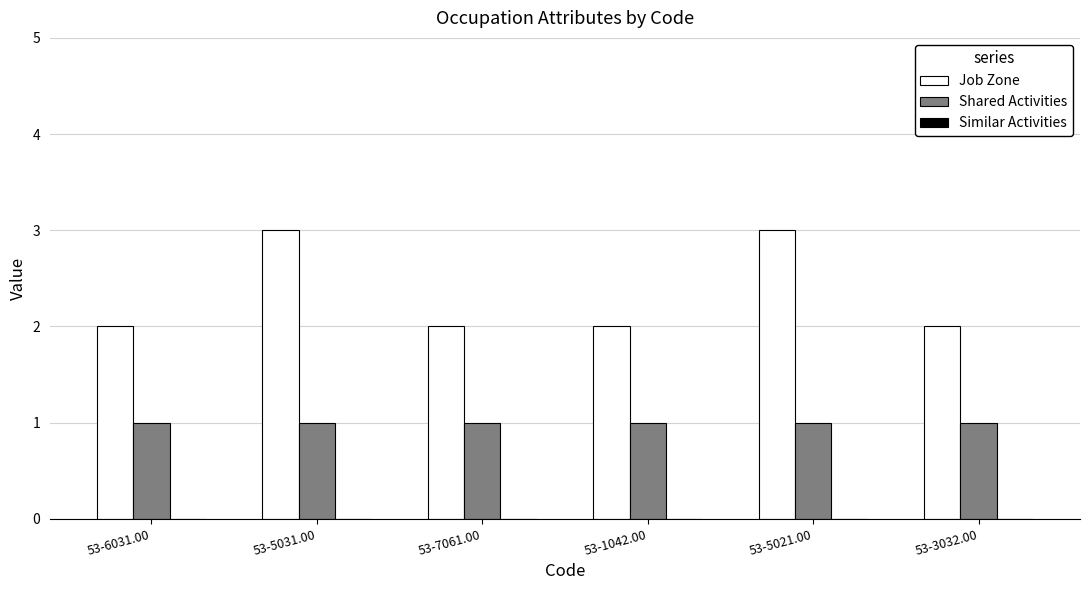

List the series in order of their peak value, highest first.

Job Zone, Shared Activities